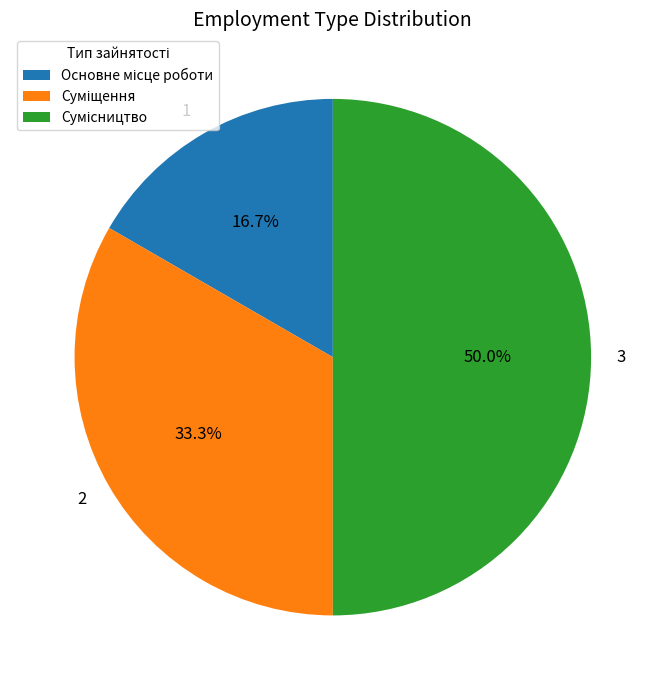

Count the number of slices in the pie.

3